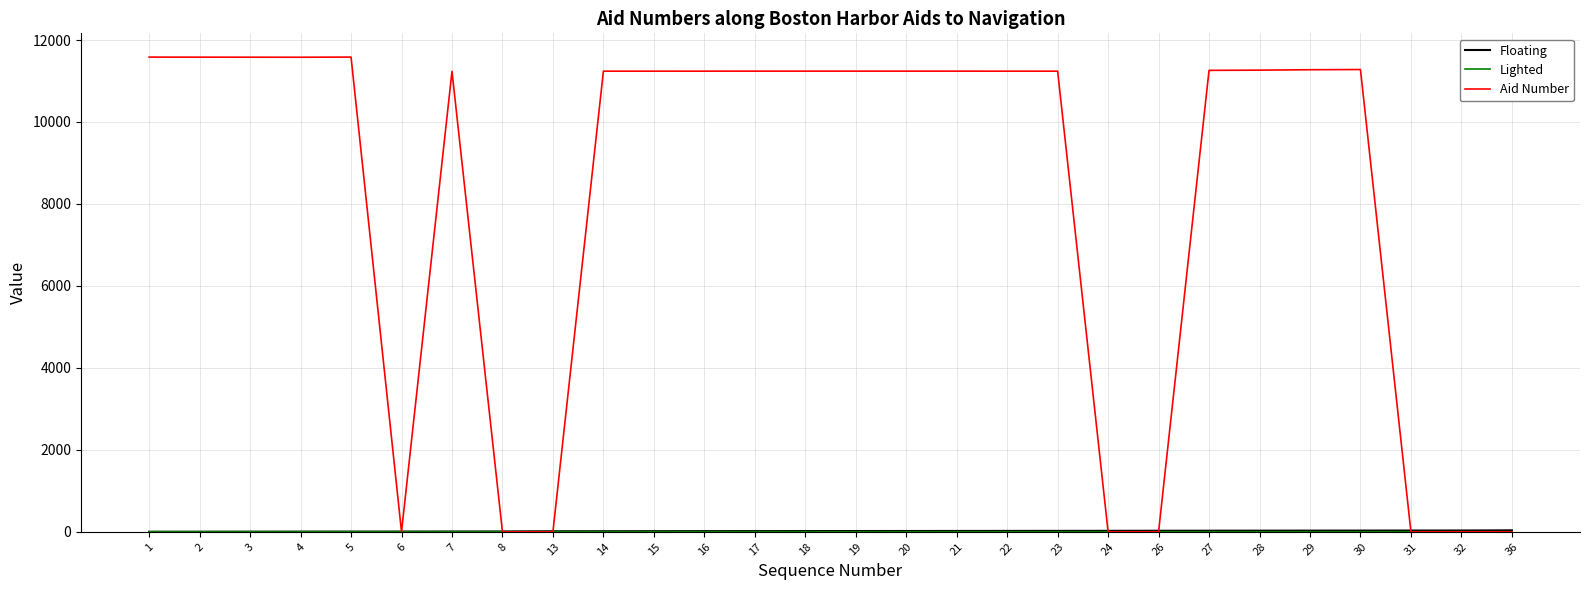

Which series has the widest spread of values?

Aid Number